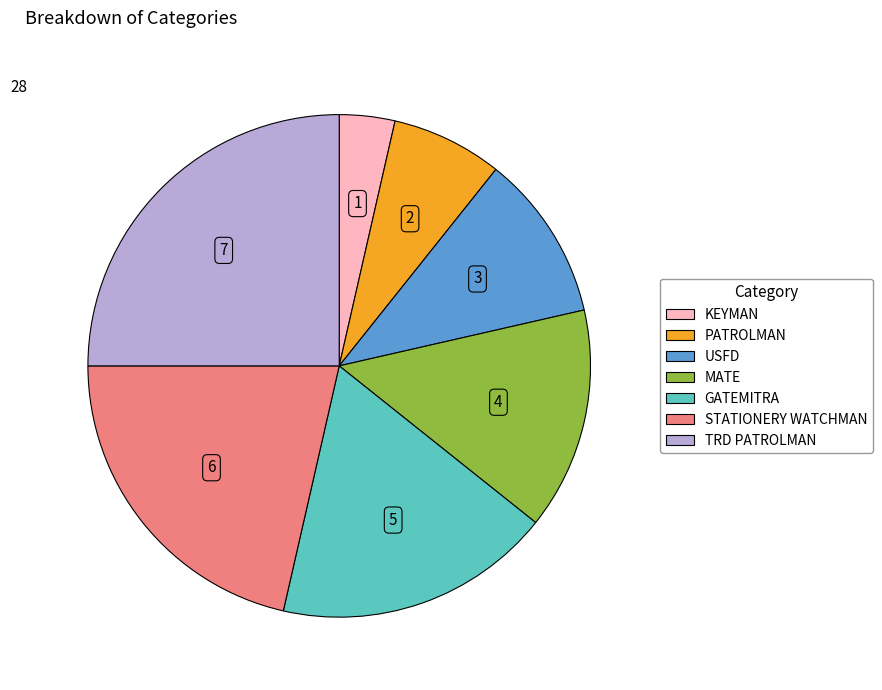

Count the number of slices in the pie.

7